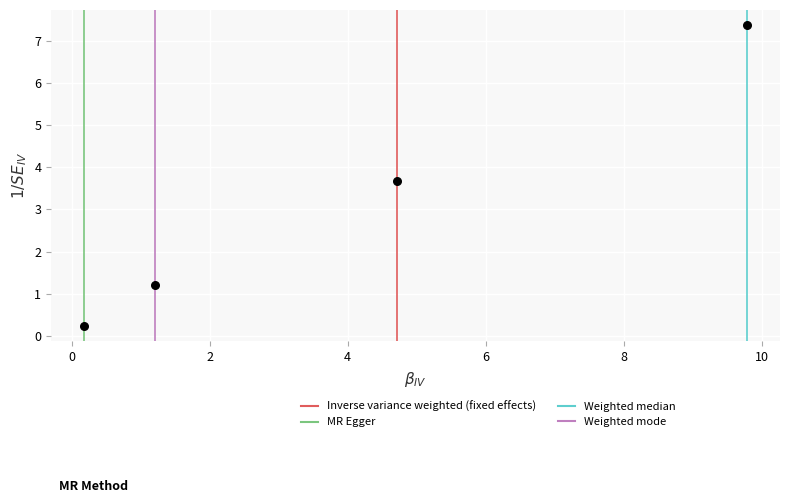

What Y value in the scatter plot is closest to 3?

3.7